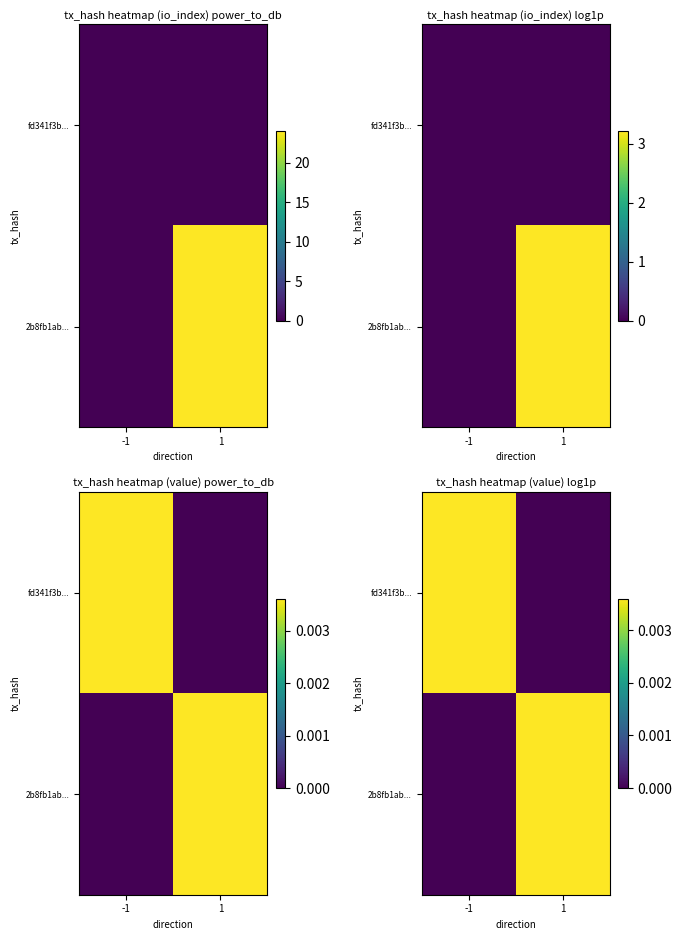

At which label does fd341f3b... reach its minimum?

1